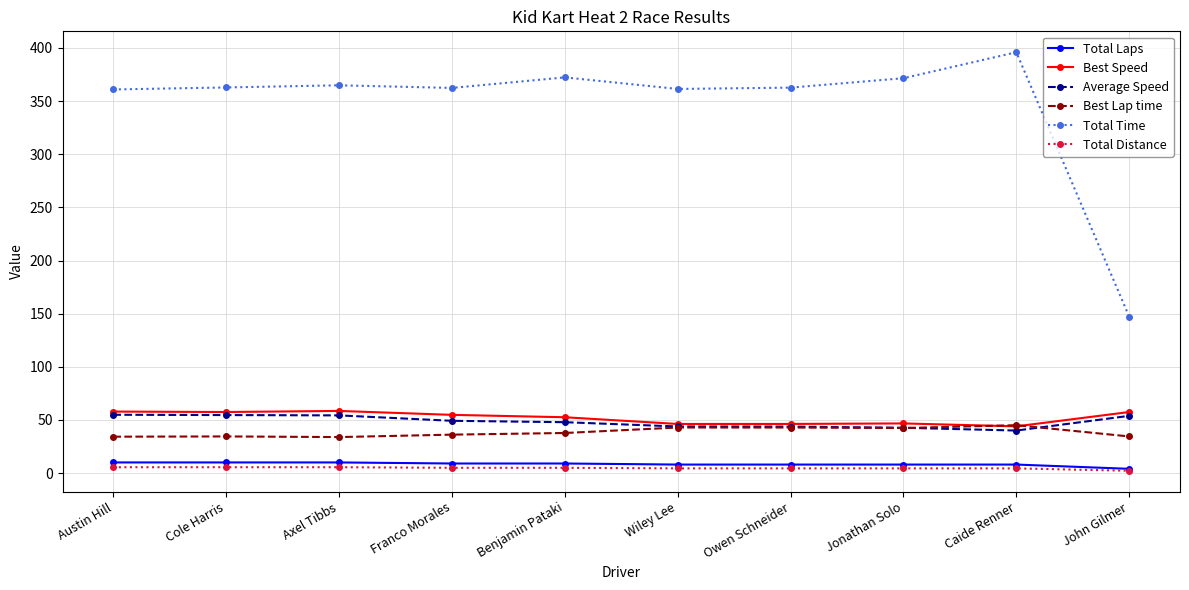

The value of Total Time at Austin Hill is 598.6. True or false?

False